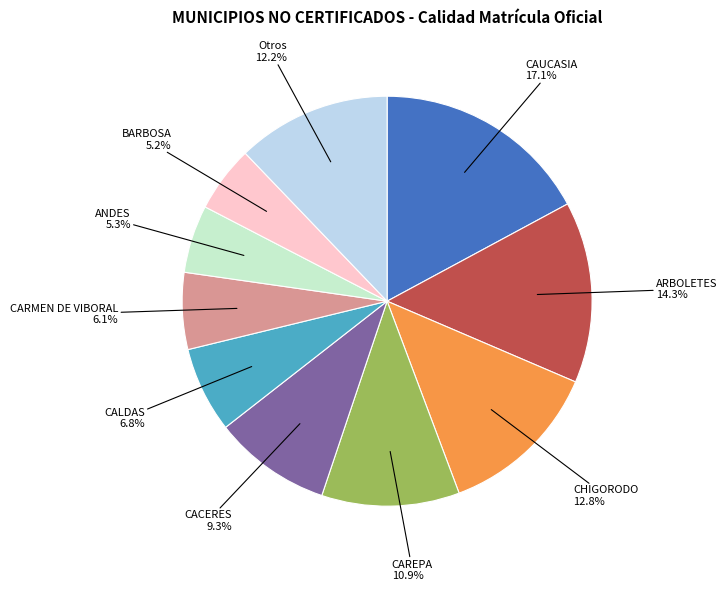

Is there any slice that represents more than half of the pie?

No